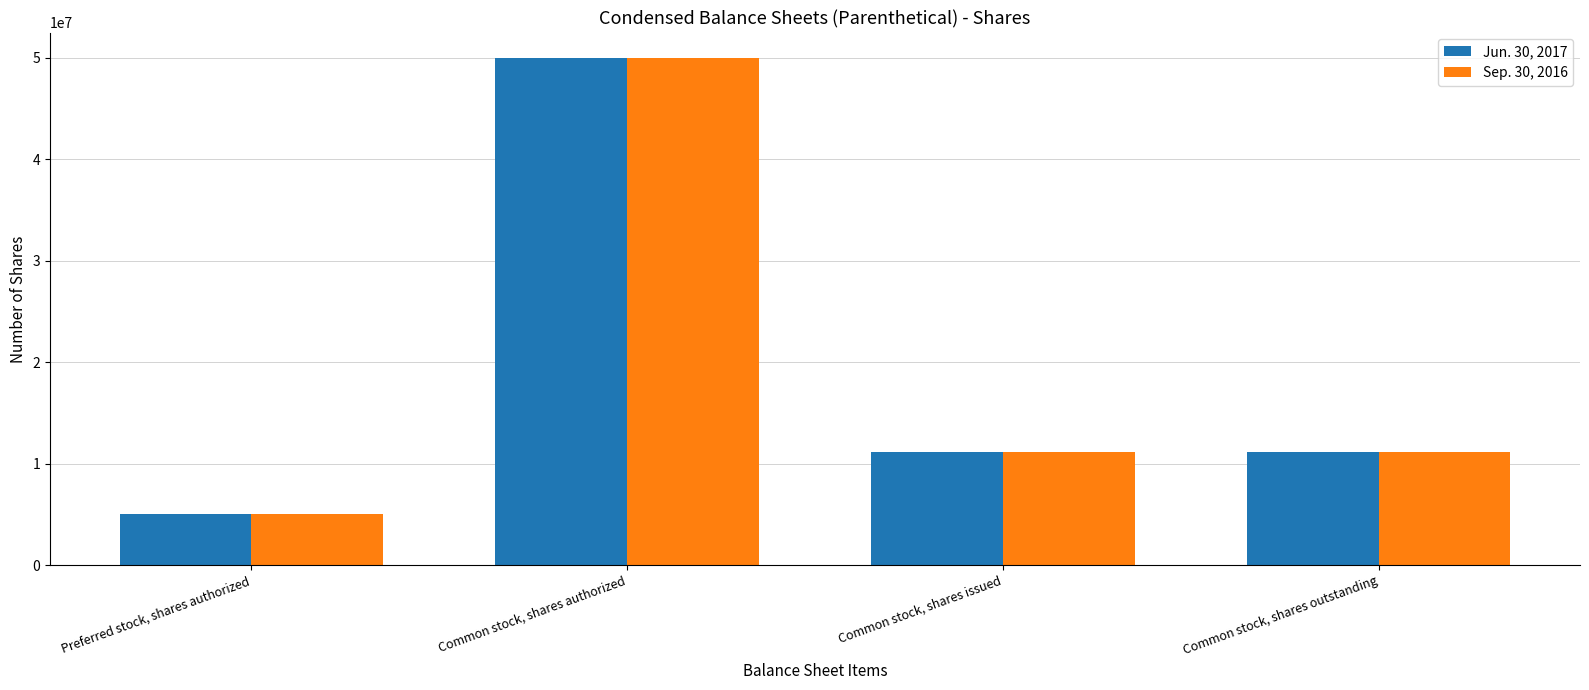

What is the total value across all series at Common stock, shares outstanding?

22250000